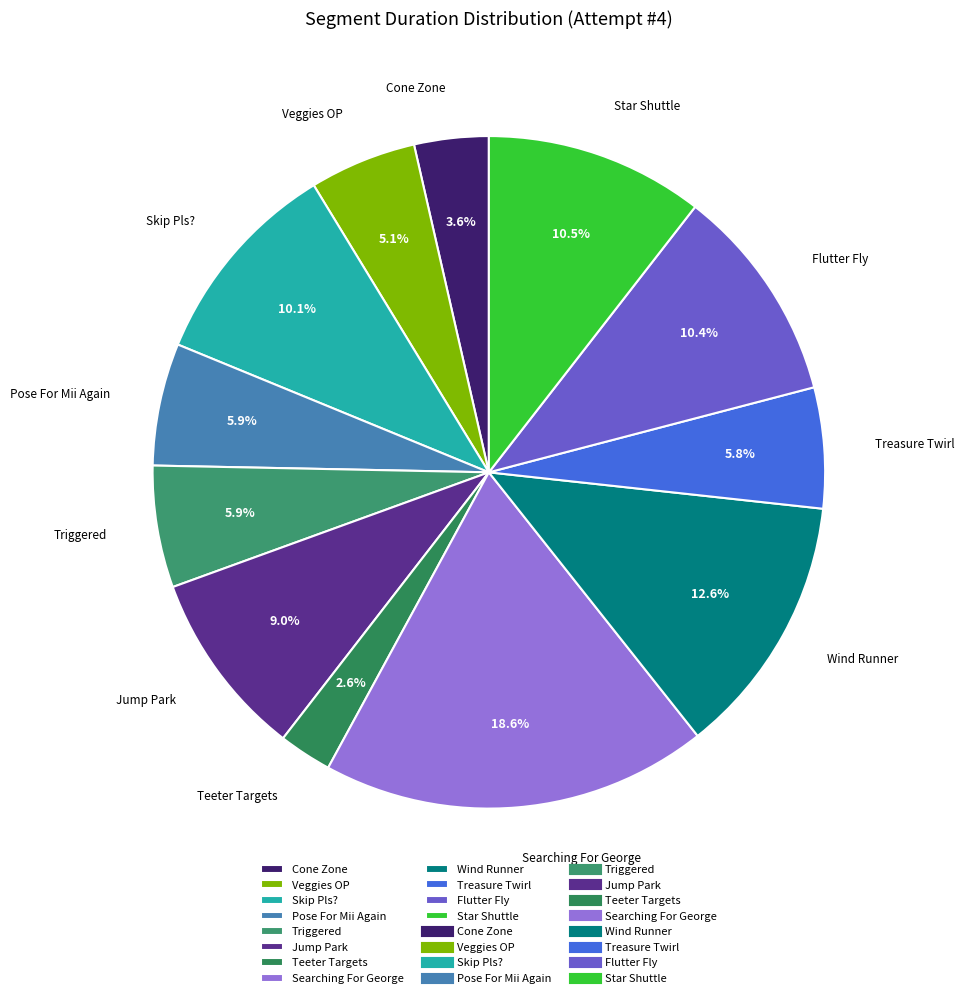

Approximately how many times larger is the value at Jump Park compared to Teeter Targets?

3.5